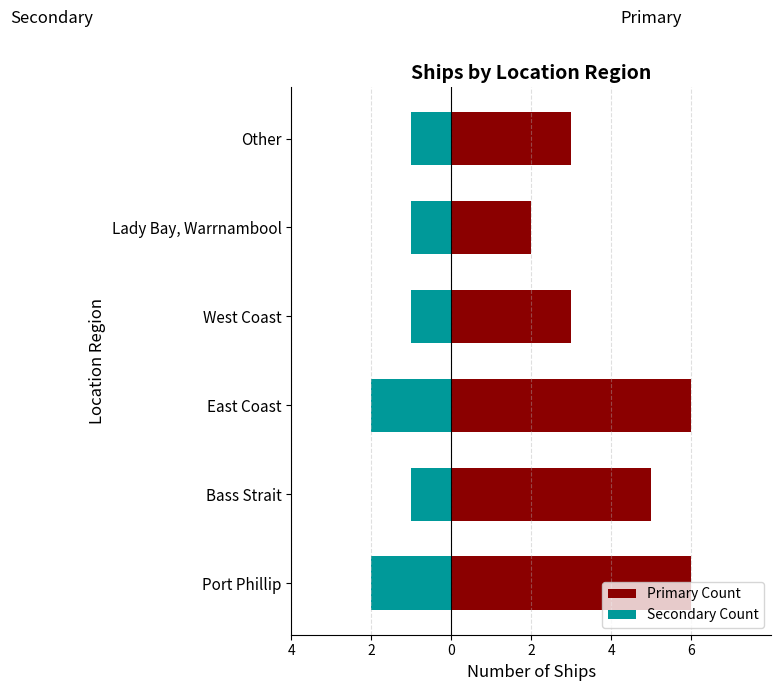

Which series has the largest total across all categories?

Primary Count